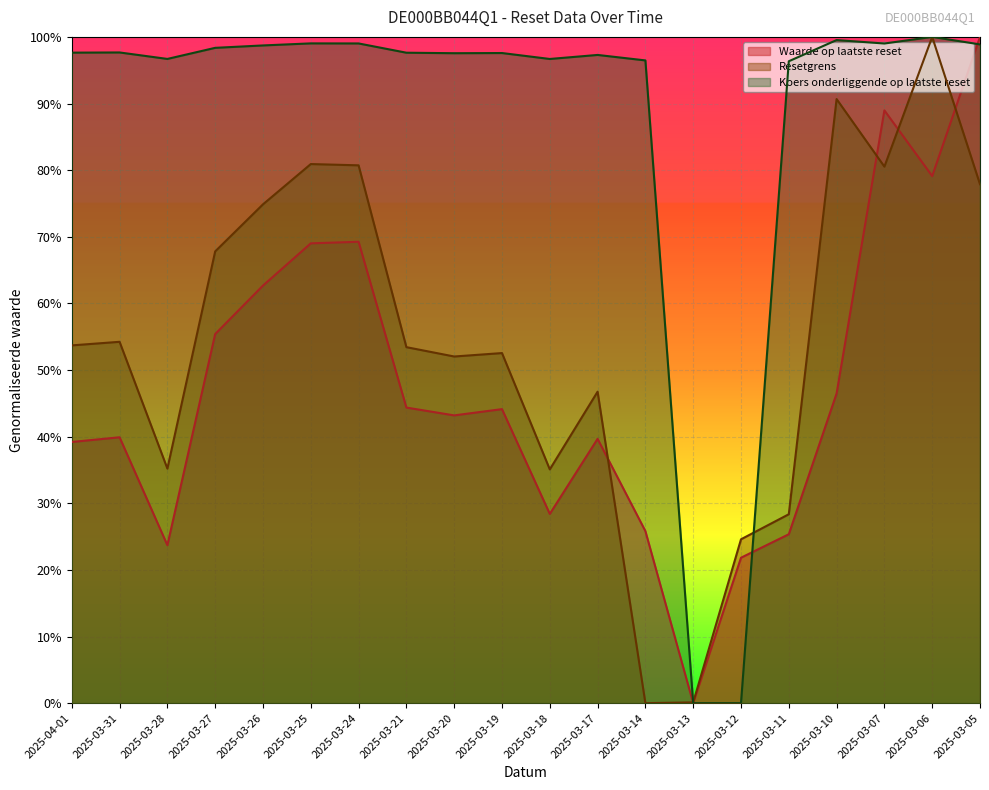

List the labels in order of Waarde op laatste reset value, smallest first.

2025-03-13, 2025-03-12, 2025-03-28, 2025-03-11, 2025-03-14, 2025-03-18, 2025-04-01, 2025-03-17, 2025-03-31, 2025-03-20, 2025-03-19, 2025-03-21, 2025-03-10, 2025-03-27, 2025-03-26, 2025-03-25, 2025-03-24, 2025-03-06, 2025-03-07, 2025-03-05